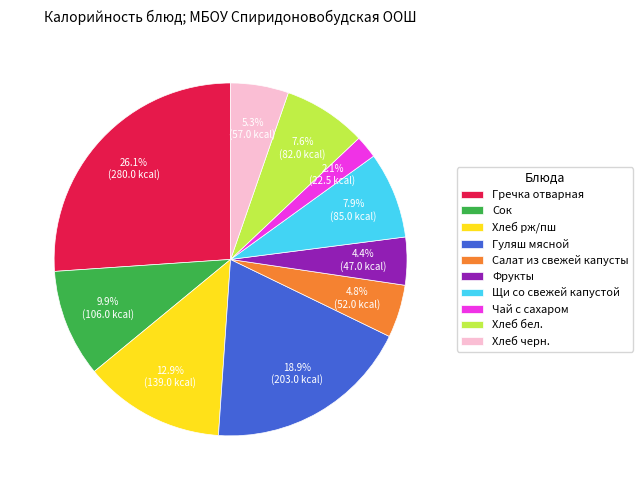

How many segments does this pie chart have?

10